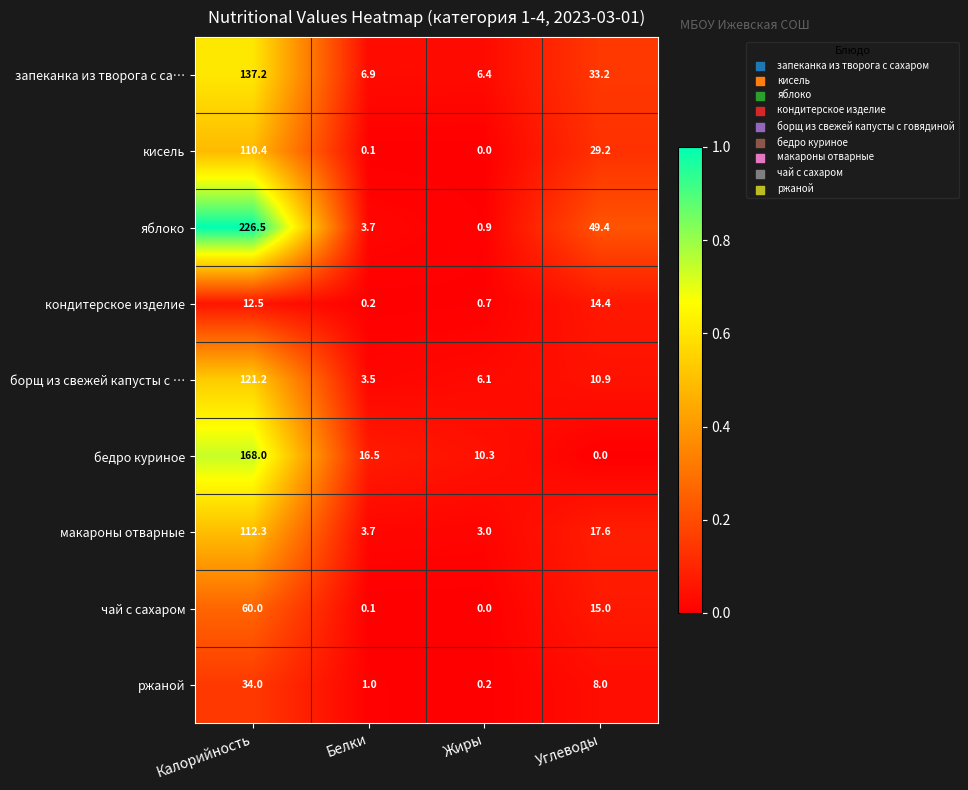

True or false: кондитерское изделие has a value of 7.6 at Калорийность.

False